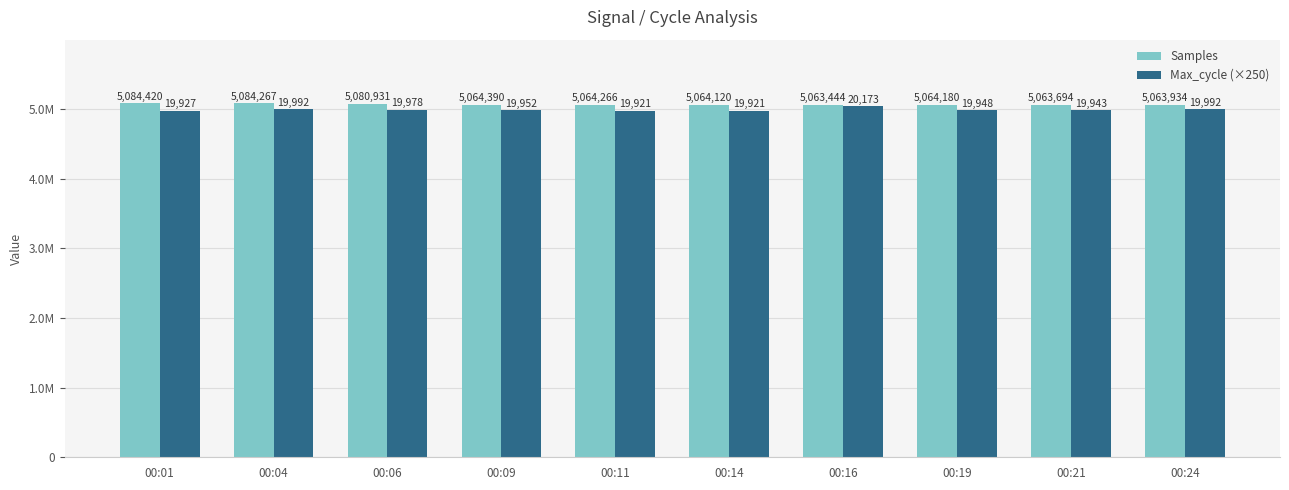

Which series has the largest range (max minus min)?

Max_cycle (×250)